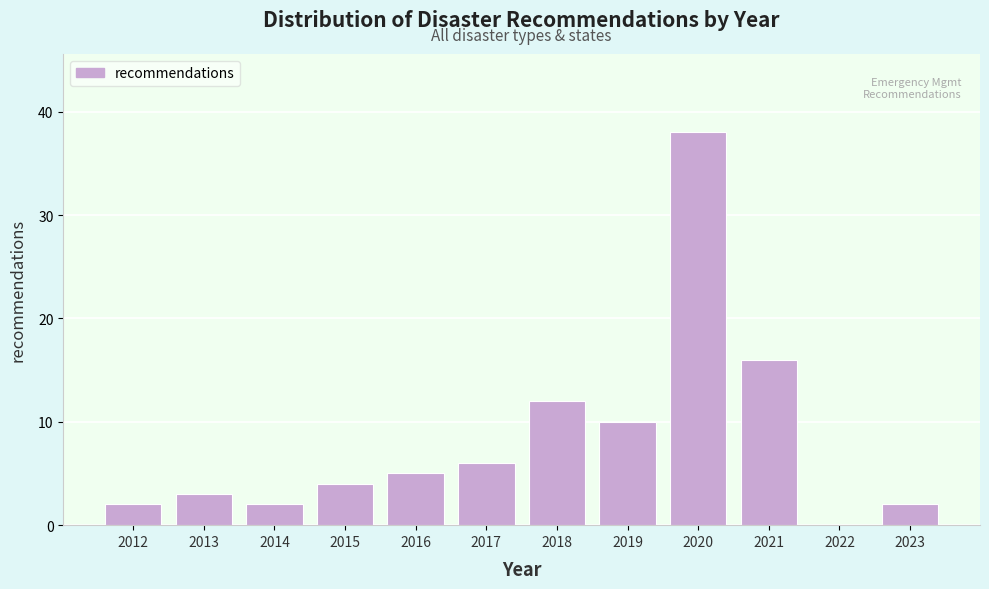

Reading left to right, transcribe all the data shown in this chart.

2012=2	2013=3	2014=2	2015=4	2016=5	2017=6	2018=12	2019=10	2020=38	2021=16	2022=0	2023=2